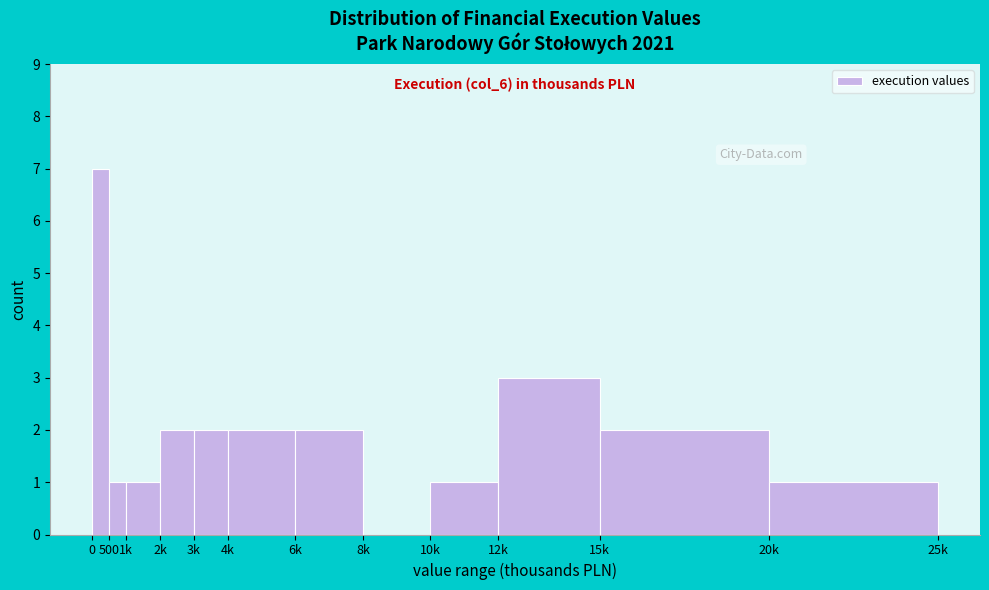

Reading left to right, extract all data points from this chart.

0=7	500=1	1k=1	2k=2	3k=2	4k=2	6k=2	8k=0	10k=1	12k=3	15k=2	20k=1